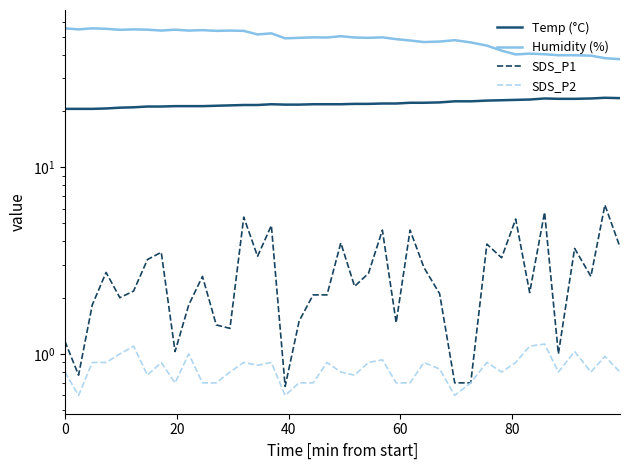

What is the lowest value of the SDS_P1 series?

0.7